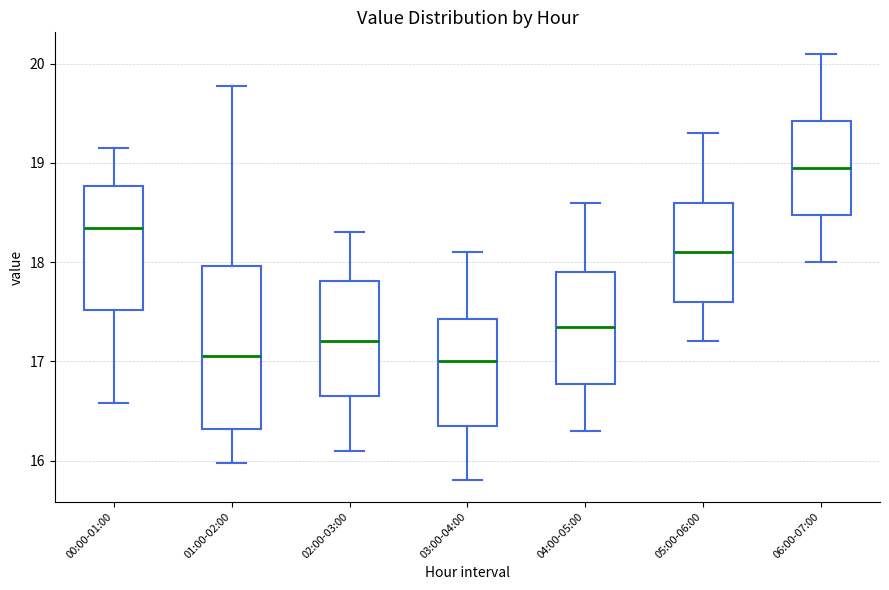

Comparing the boxes themselves (not the whiskers), which one is the tallest?

01:00-02:00